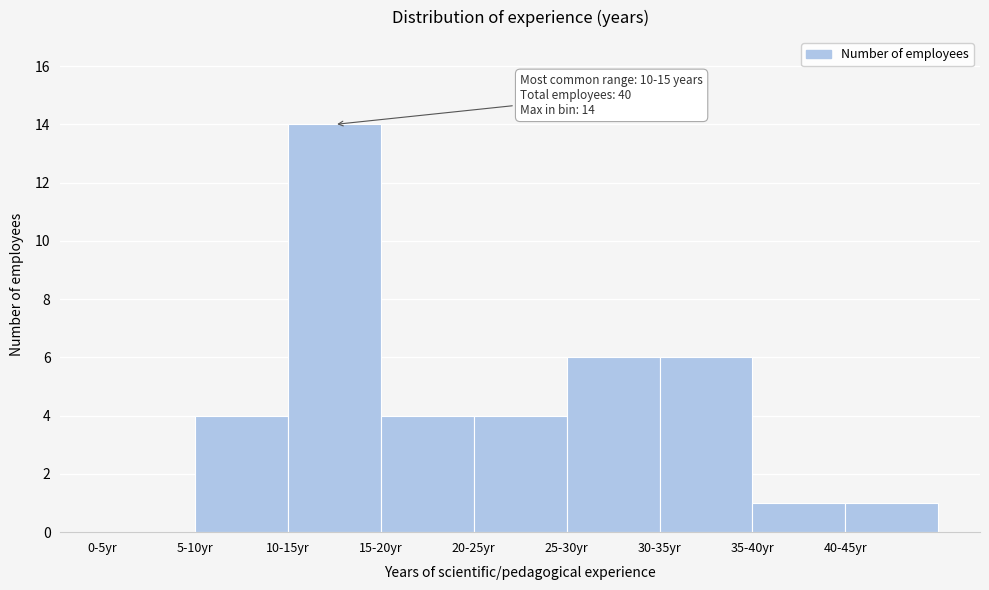

Reading left to right, transcribe all the data shown in this chart.

0-5yr=0	5-10yr=4	10-15yr=14	15-20yr=4	20-25yr=4	25-30yr=6	30-35yr=6	35-40yr=1	40-45yr=1